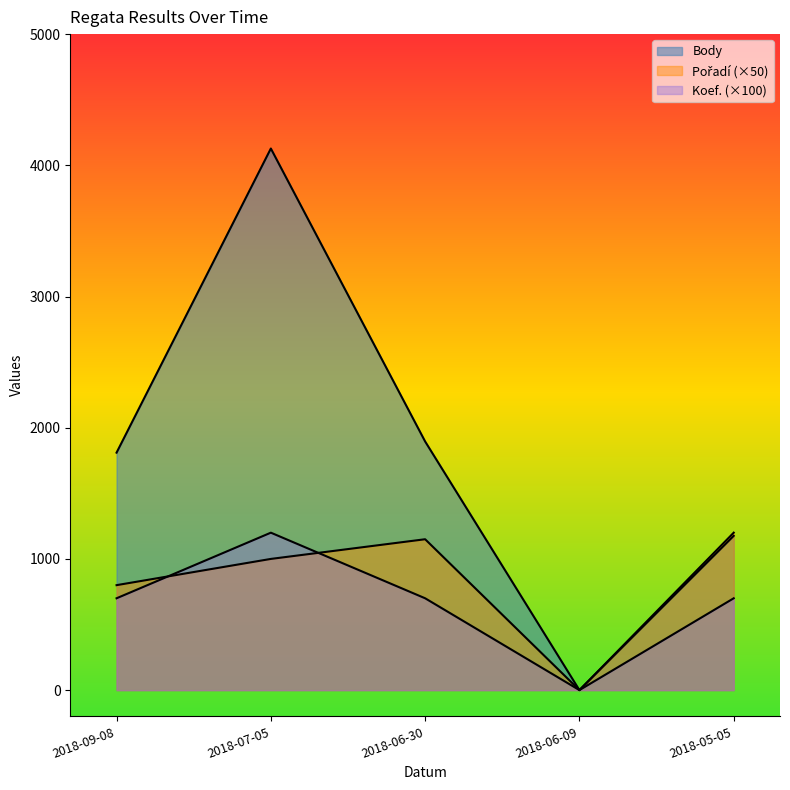

Where is Body nearest to the value 2064?

2018-06-30